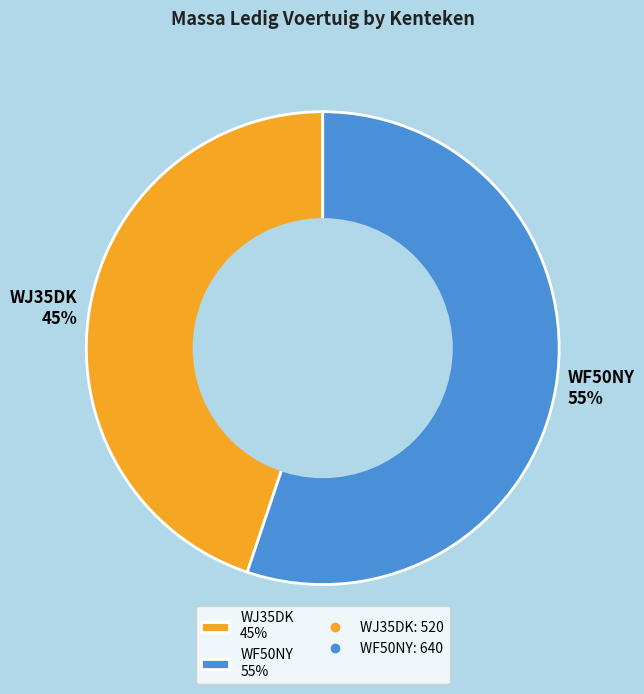

Does WF50NY represent more than half of the total?

Yes